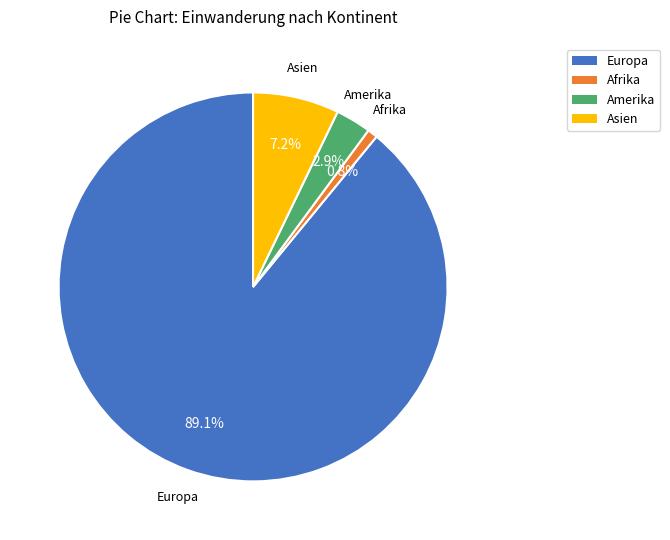

The Afrika slice represents 1% of the pie. True or false?

True